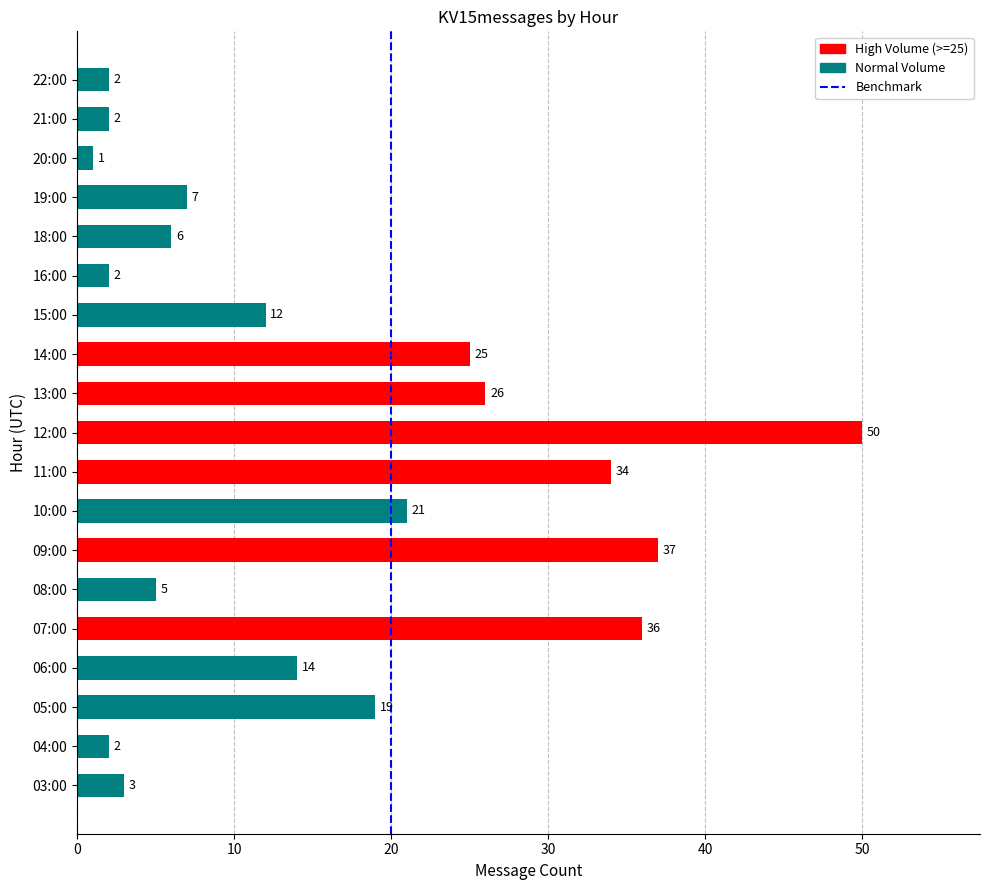

The chart shows a value of 8 at 14:00. True or false?

False